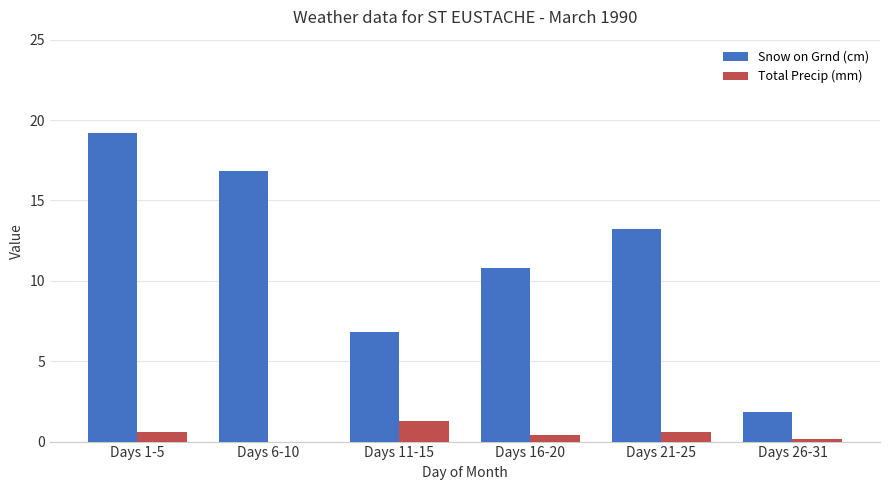

Is it true that Snow on Grnd (cm) equals 21.8 at Days 21-25?

False